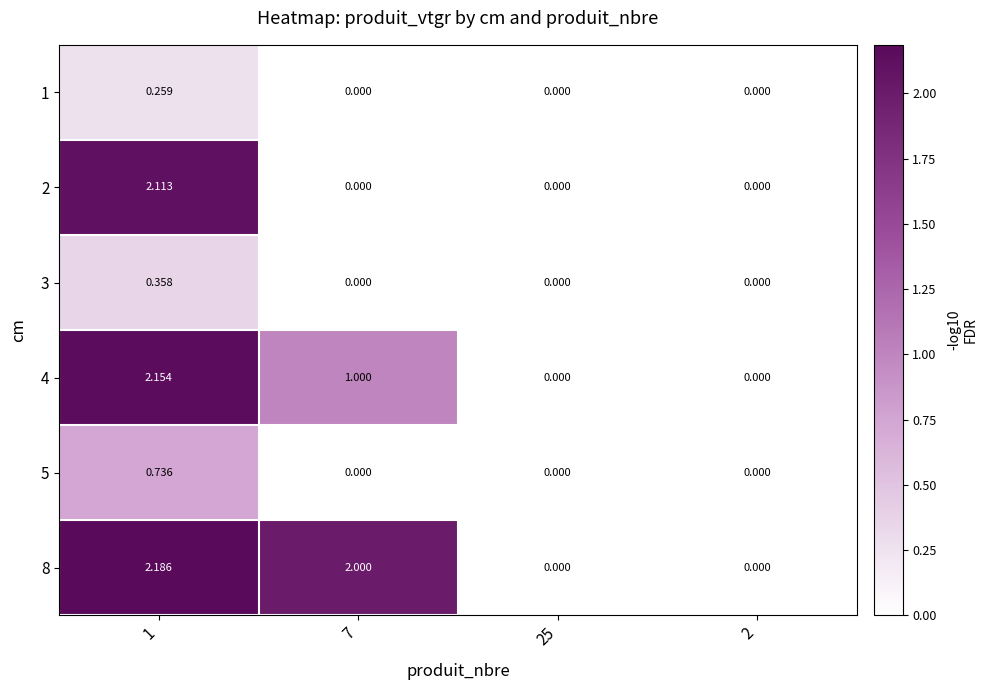

Is the value of 3 at 1 greater than the value of 8 at 25?

Yes